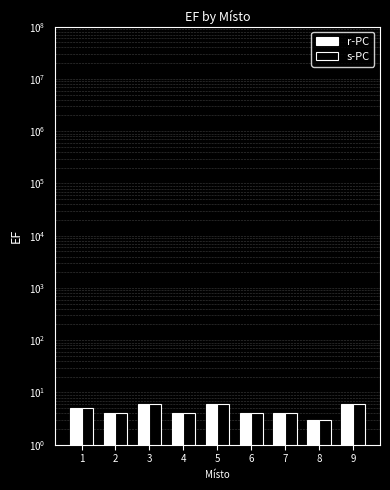

How many data points in r-PC are above 4?

4